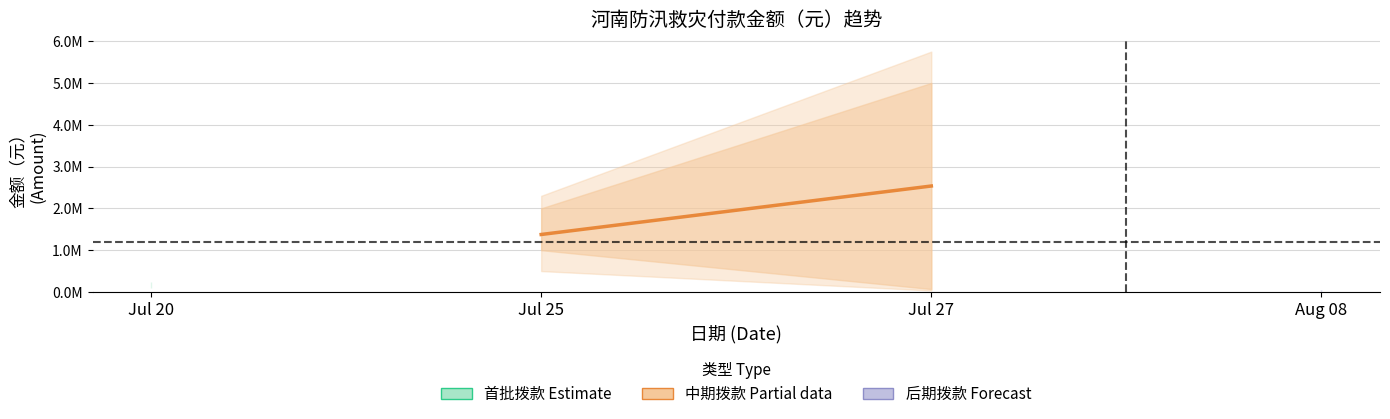

How many values are below 2535000?

1